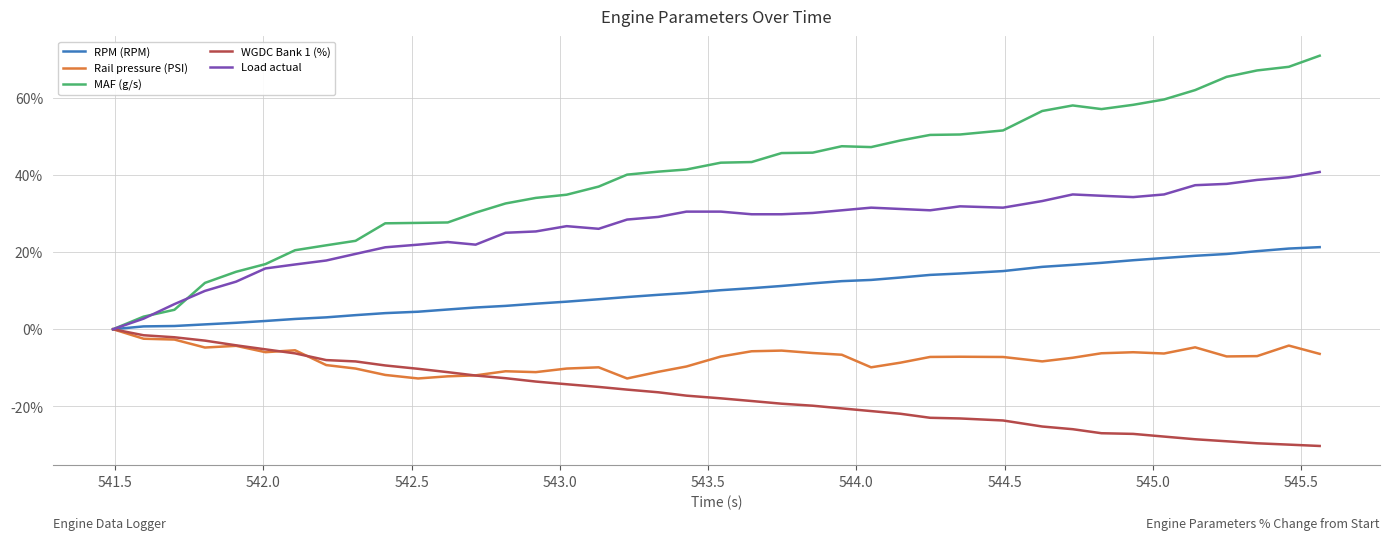

Which series has the widest spread of values?

MAF (g/s)